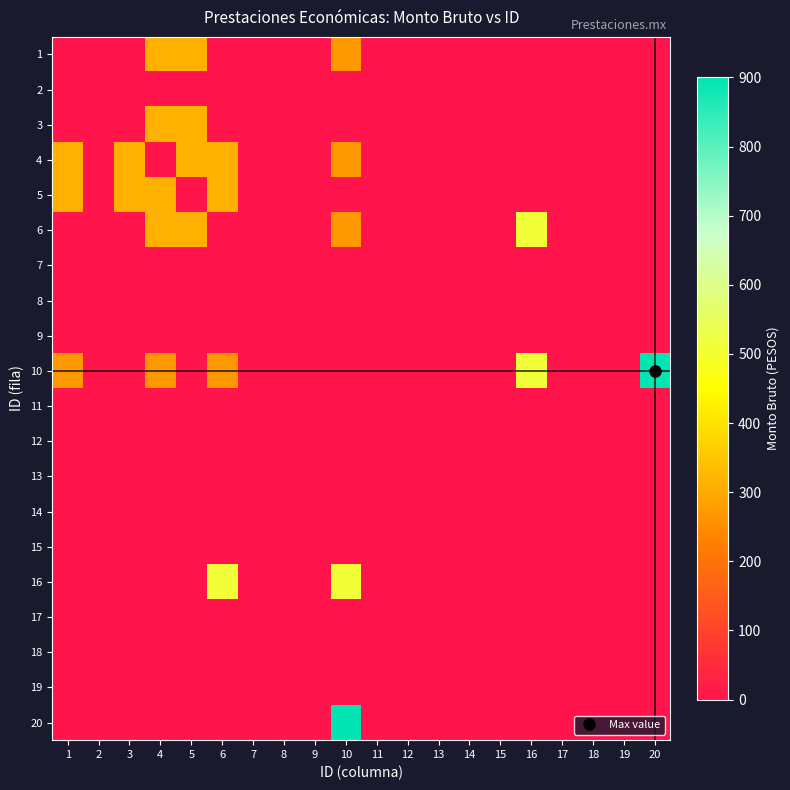

Count the number of data series in this chart.

20